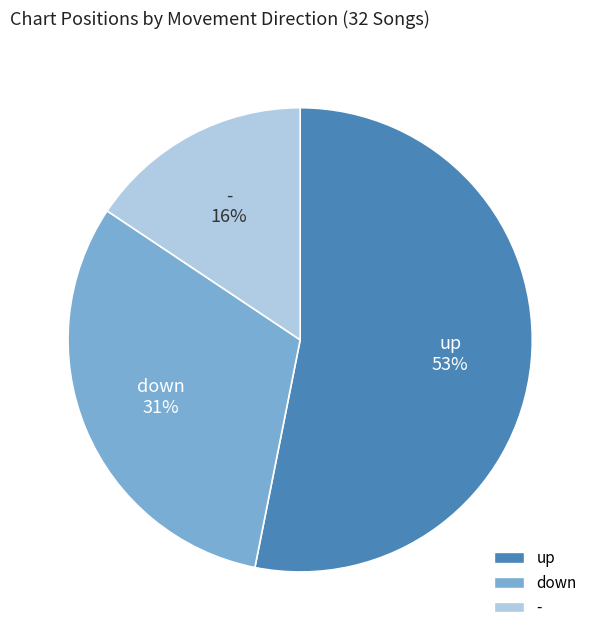

What percentage is the - slice, to the nearest percent?

16%